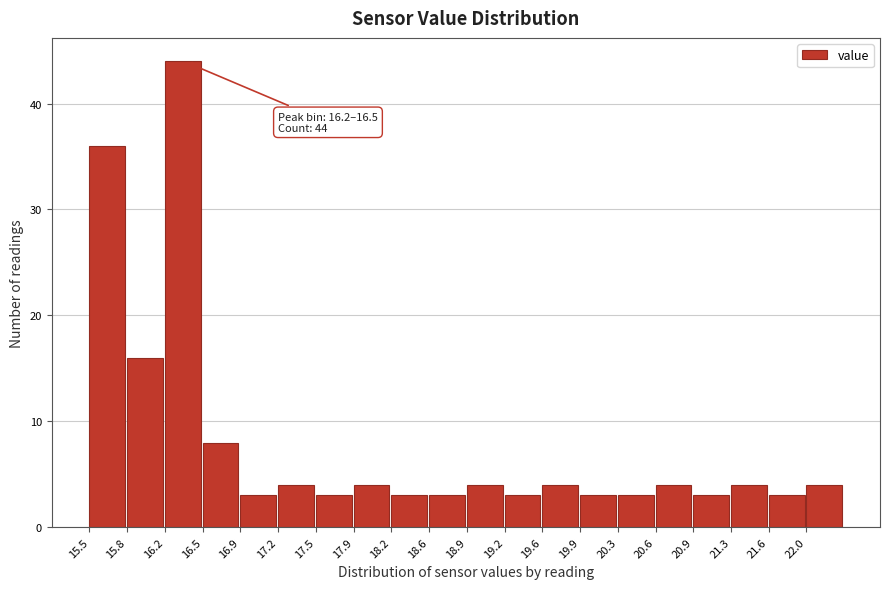

Over which range of the x-axis is the bar tallest?

16.18 to 16.52